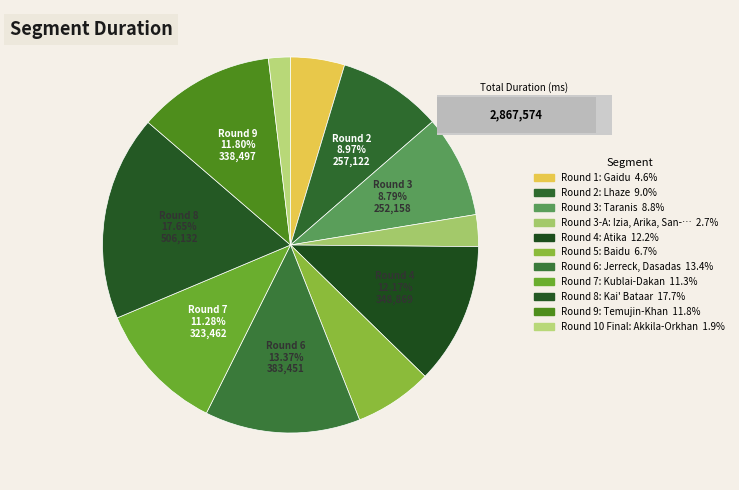

Is Round 1: Gaidu the majority of the pie?

No